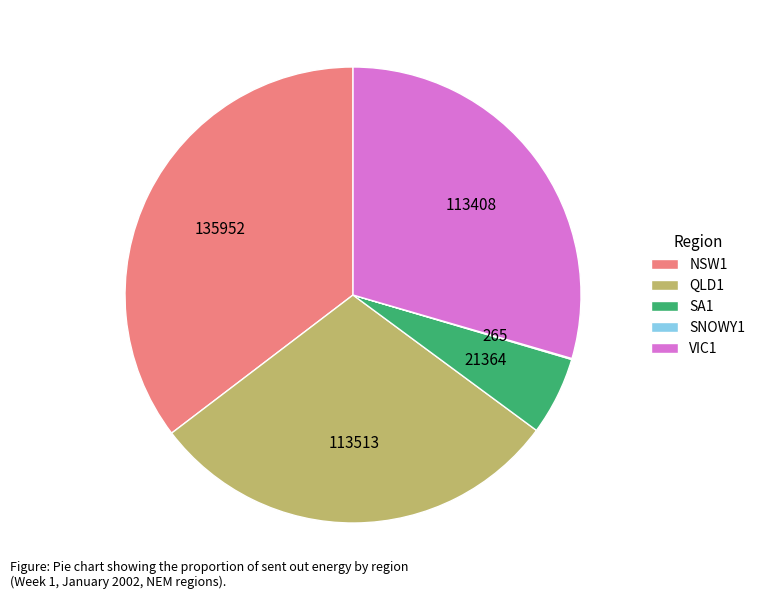

Approximately how many times larger is the value at SA1 compared to NSW1?

0.2